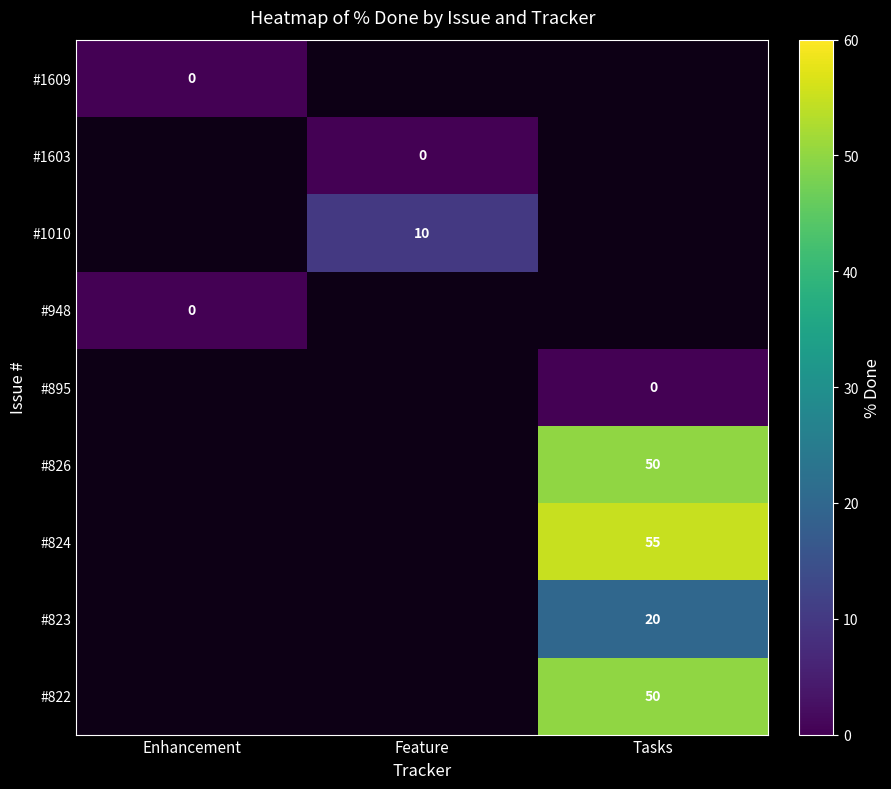

Which label corresponds to the largest value in the chart?

Tasks